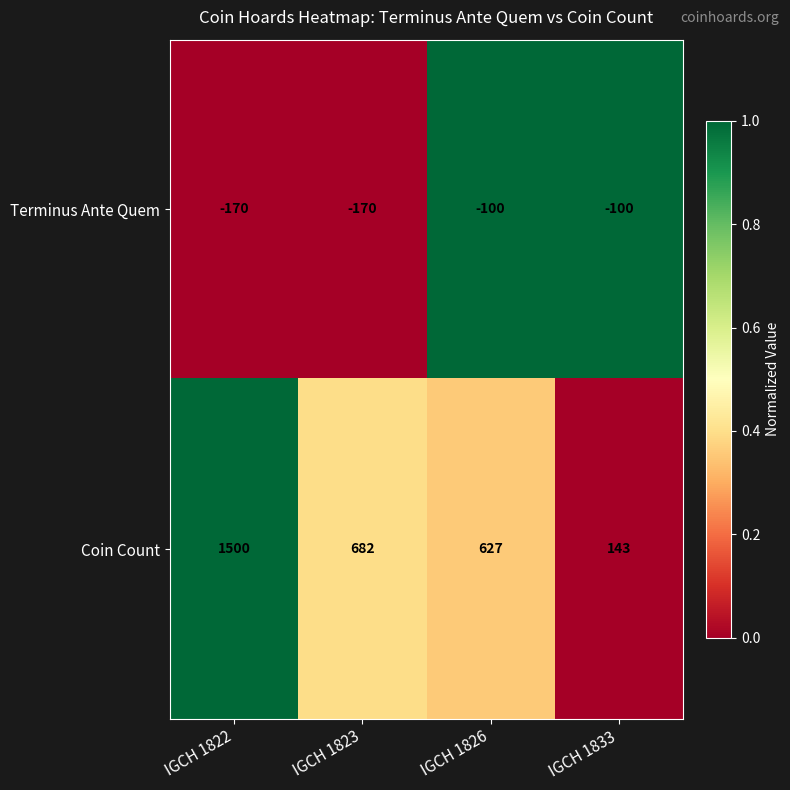

What is the difference between the Terminus Ante Quem values at IGCH 1833 and IGCH 1823?

70